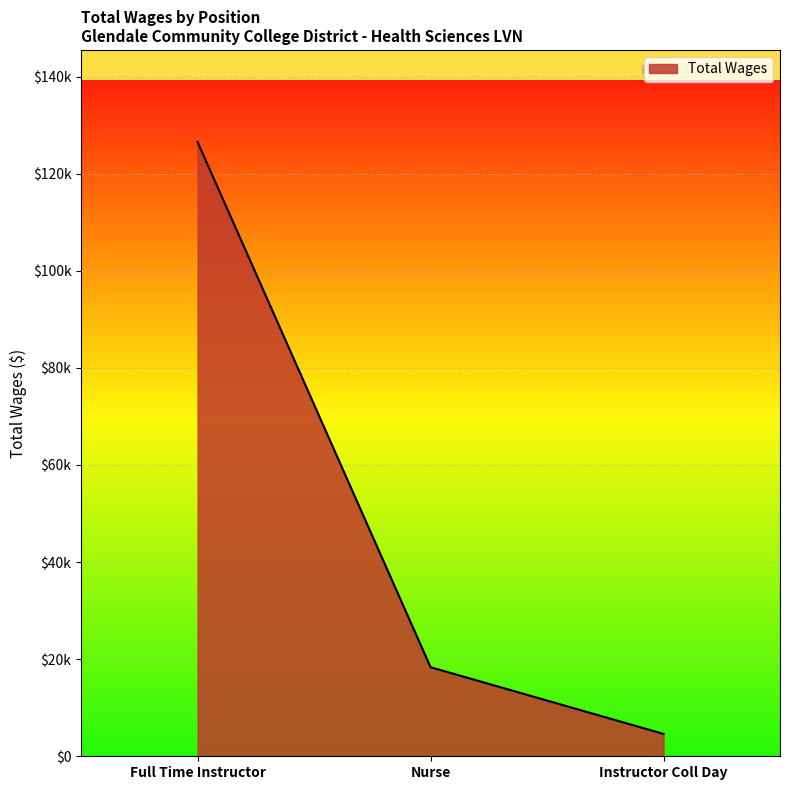

At which label does the data first exceed 18344?

Full Time Instructor